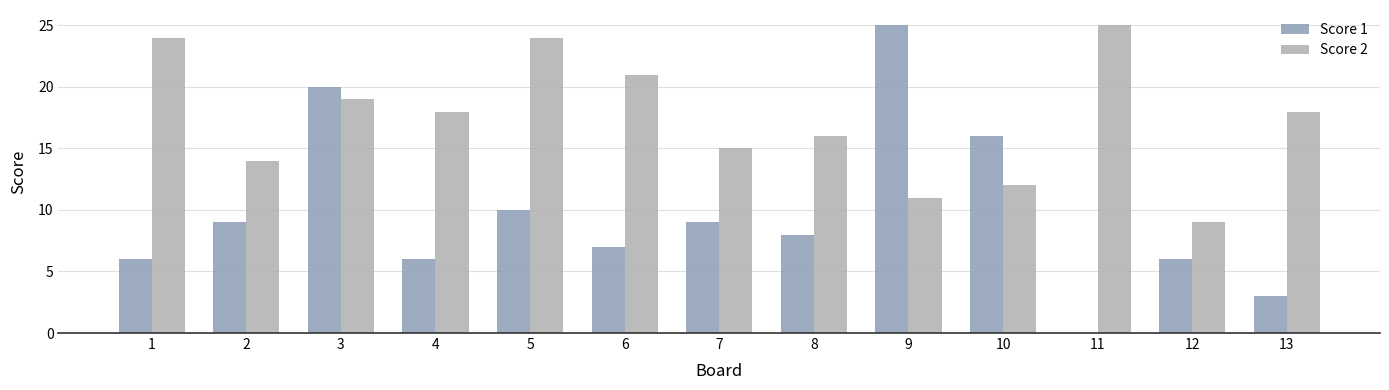

The Score 1 series shows 0 at 11. True or false?

True